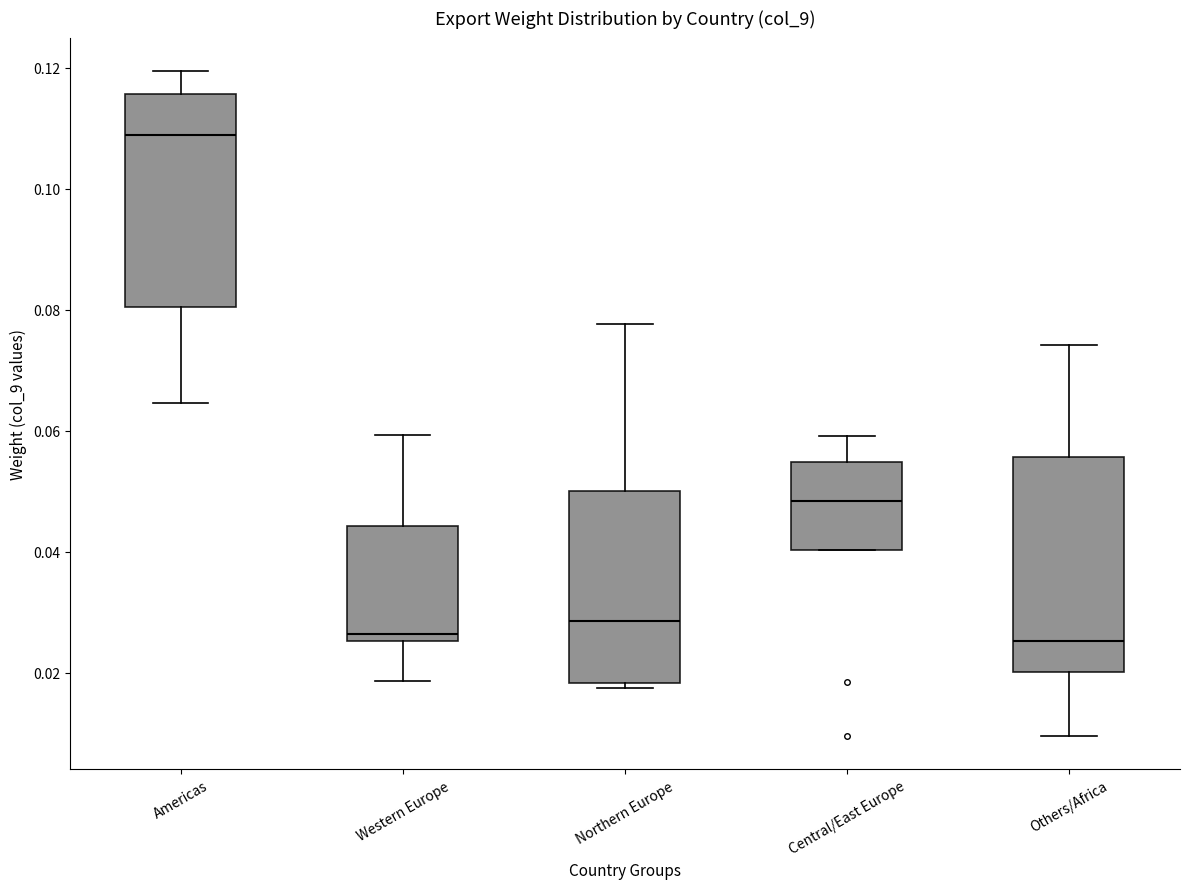

Reading left to right, transcribe this box plot: for each box, give where its median line is, the range the box spans, and where its two whiskers end, as read against the y-axis. The values are not printed on the chart, so give them approximately, as read against the axis.

Americas: median 0.108, box 0.080 to 0.116, whiskers 0.064 to 0.120
Western Europe: median 0.026 (just above the box's lower edge), box 0.026 to 0.044, whiskers 0.018 to 0.060
Northern Europe: median 0.028, box 0.018 to 0.050, whiskers 0.018 (just below the box's lower edge) to 0.078
Central/East Europe: median 0.048, box 0.040 to 0.054, whiskers 0.040 to 0.060
Others/Africa: median 0.026, box 0.020 to 0.056, whiskers 0.010 to 0.074